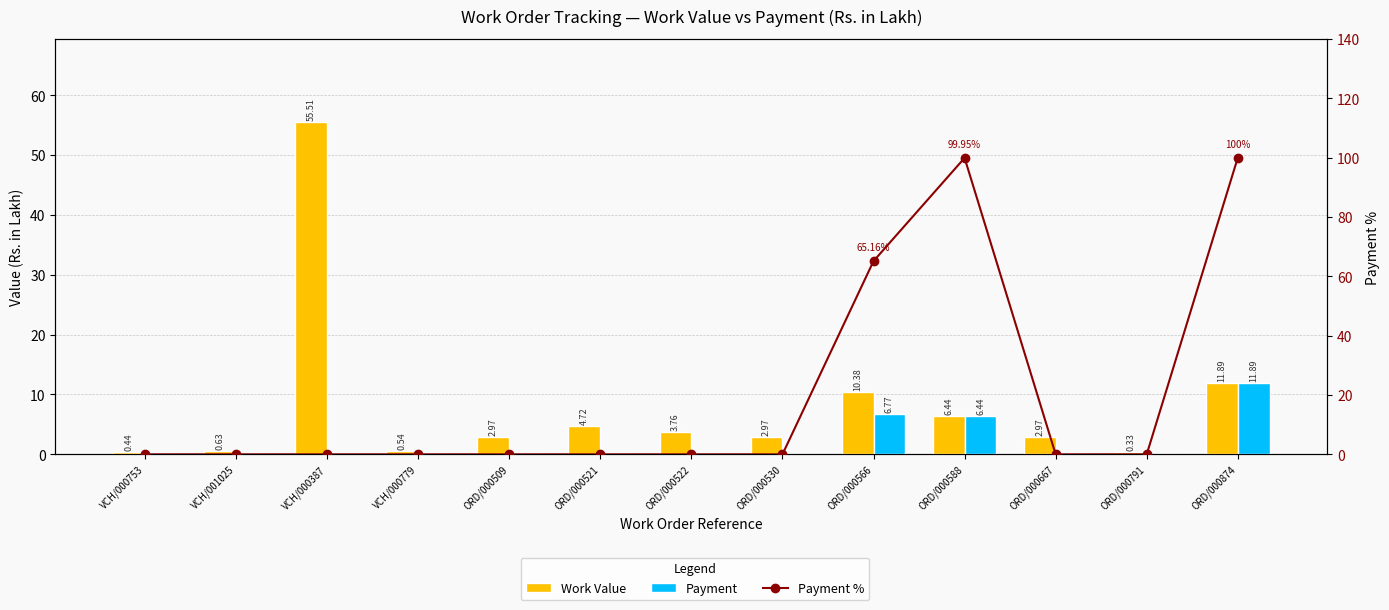

At which category is the sum across all series the highest?

ORD/000874